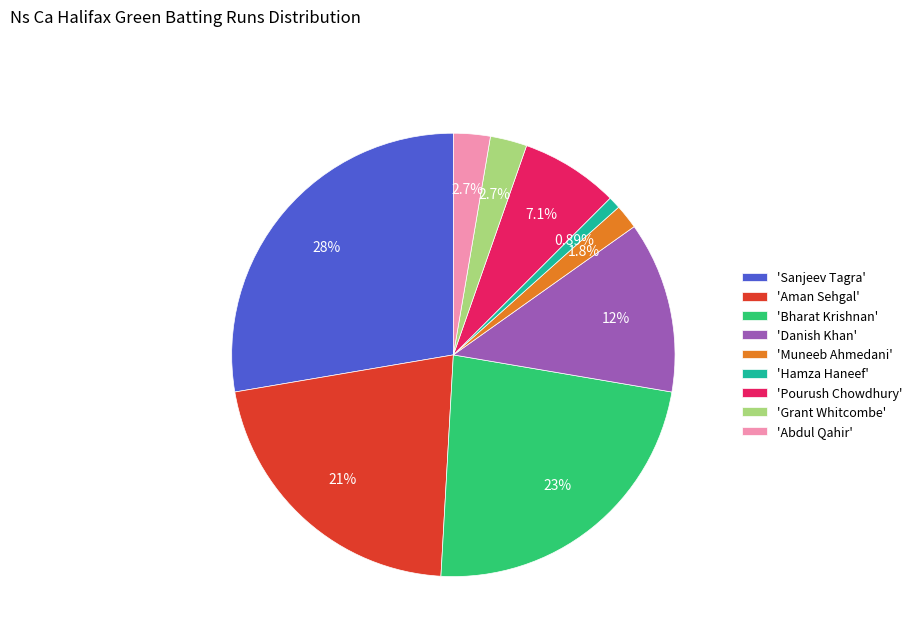

What is the largest slice in the pie chart?

'Sanjeev Tagra'